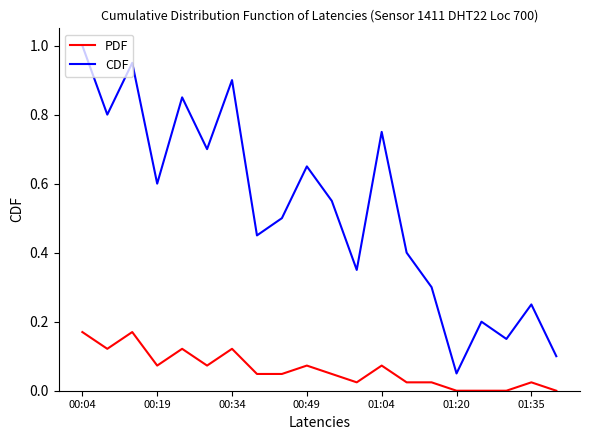

Count the number of categories in the chart.

20